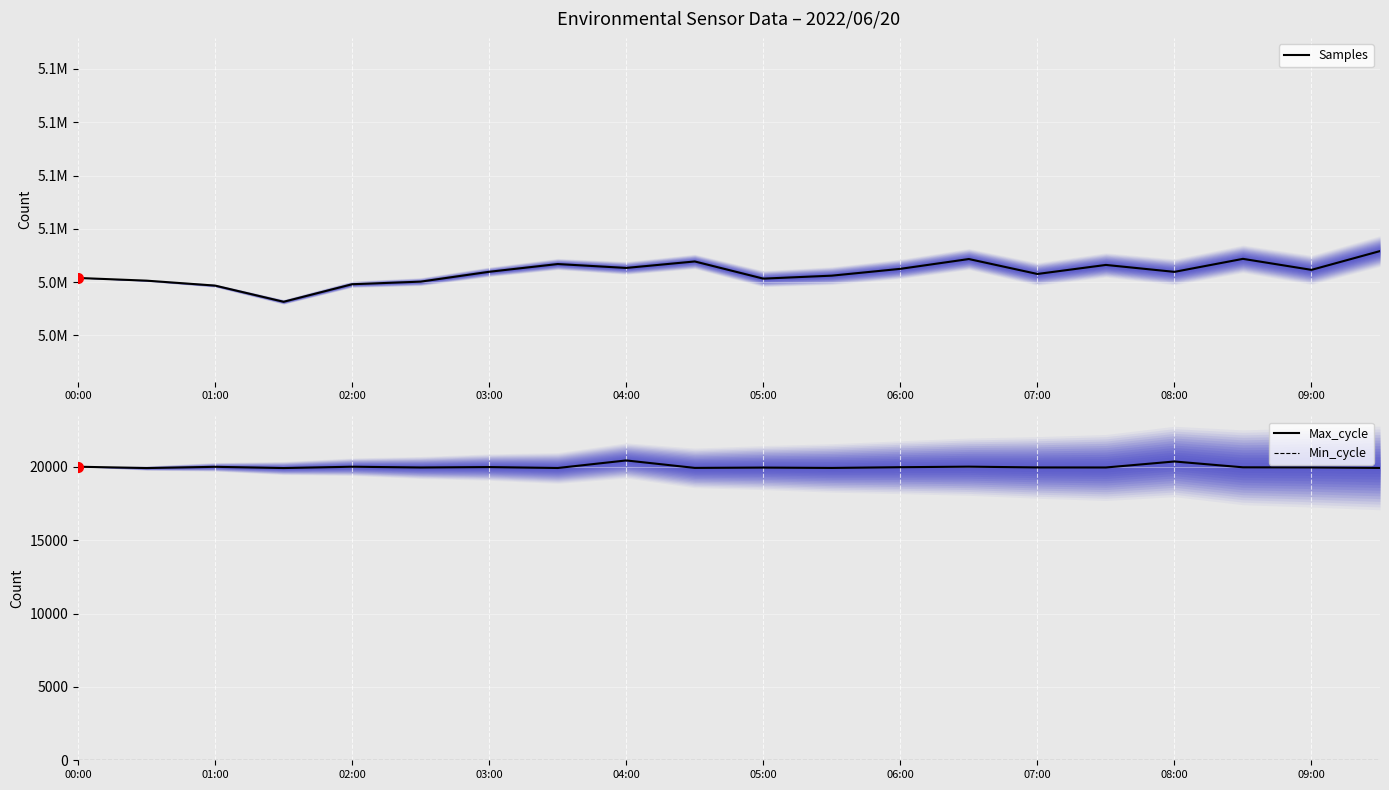

Which series has the largest total across all categories?

Samples